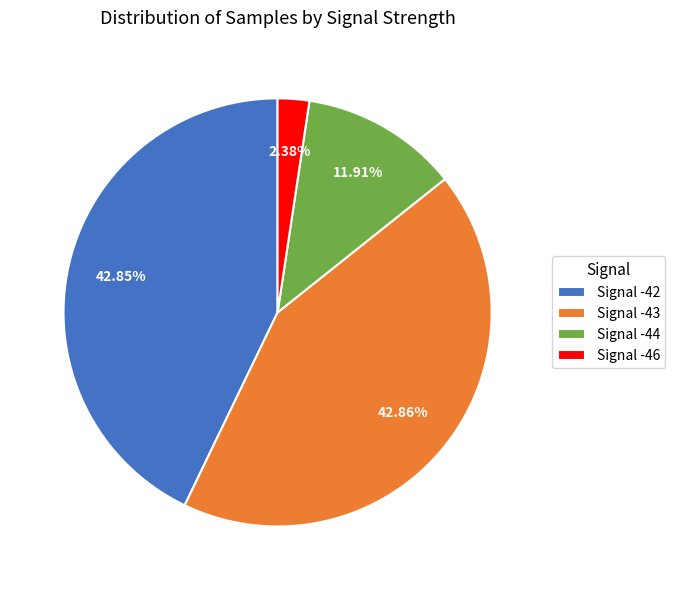

Which has a higher value, Signal -46 or Signal -44?

Signal -44